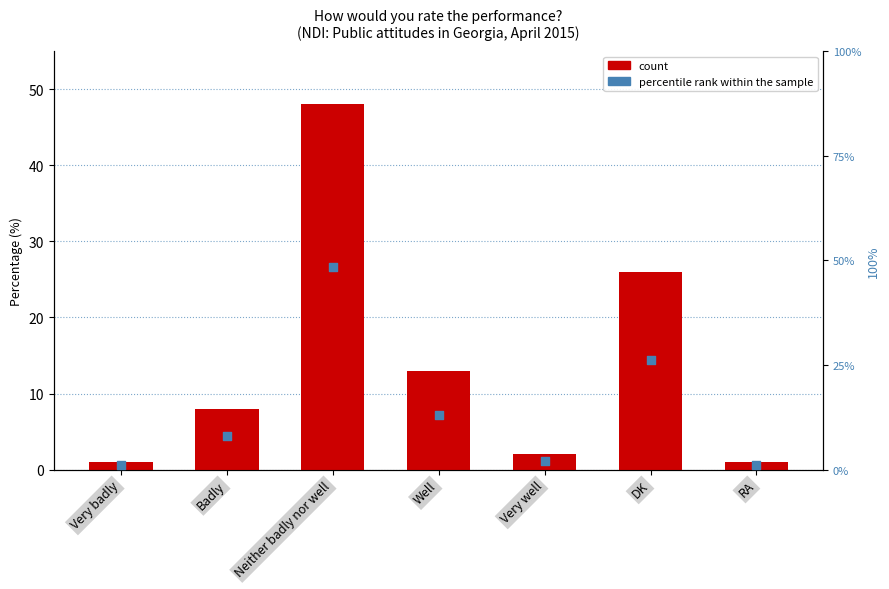

Which series contains the lowest Y value?

count